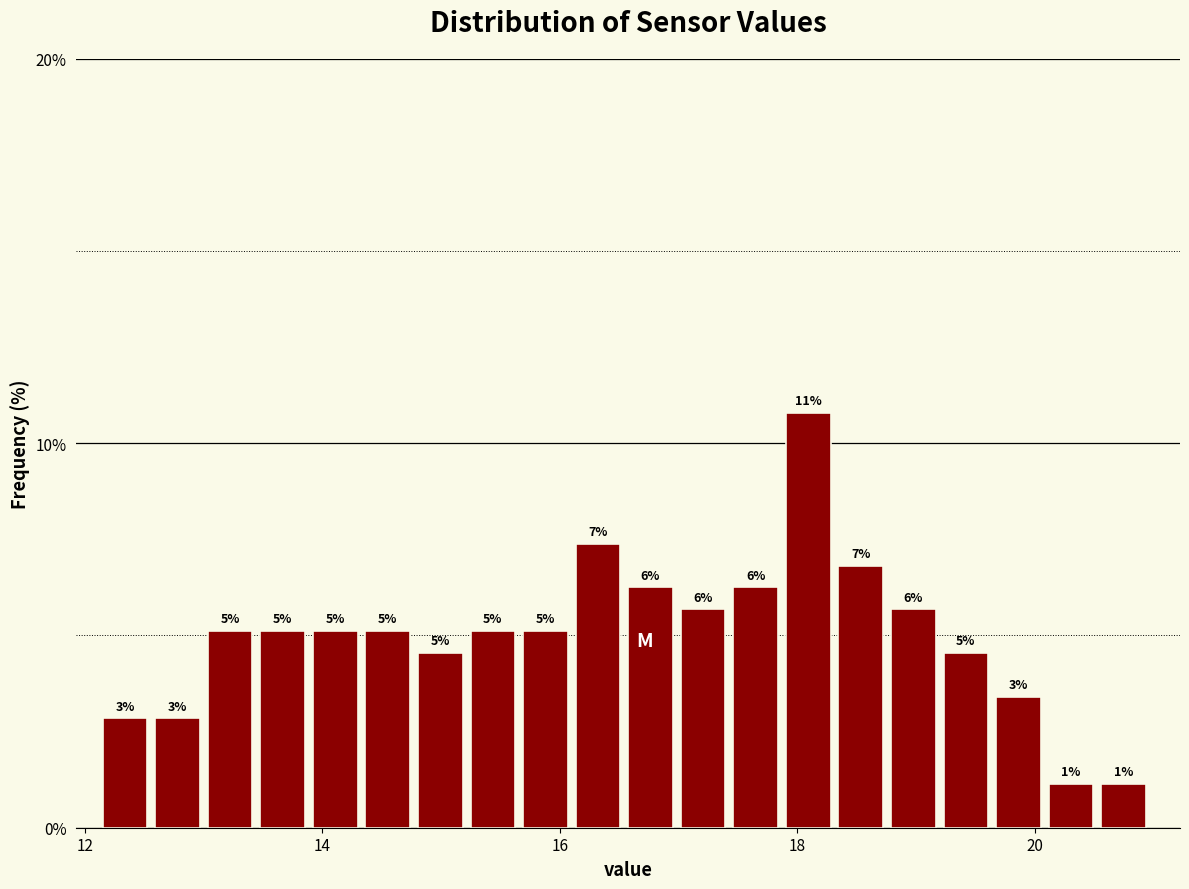

Read against the x-axis, roughly where is the centre of the tallest bar?

18.0